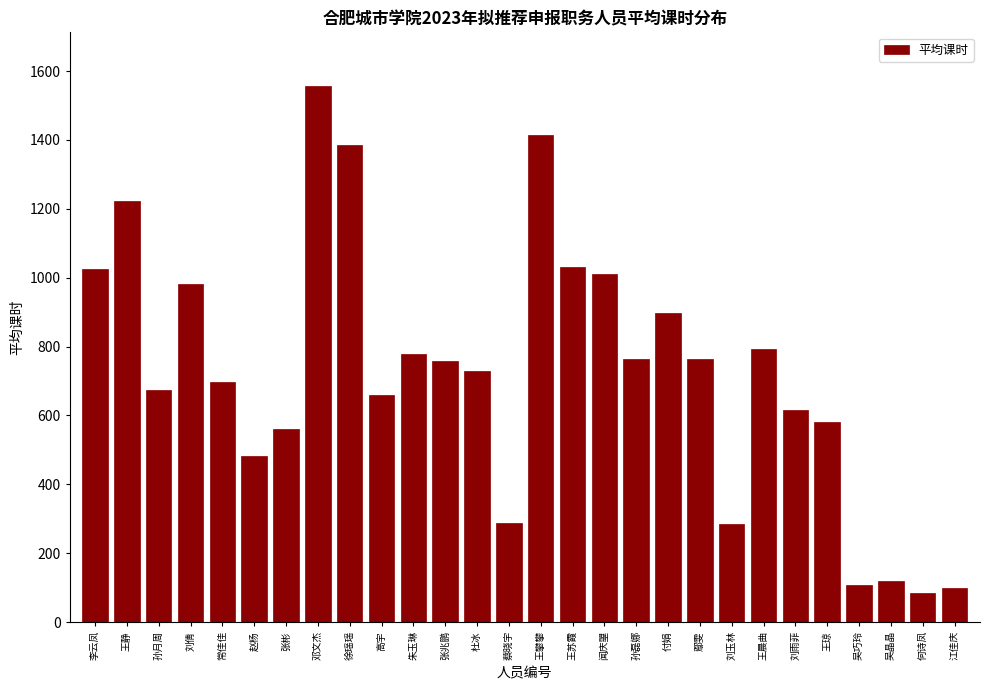

What is the maximum value shown in the chart?

1556.6